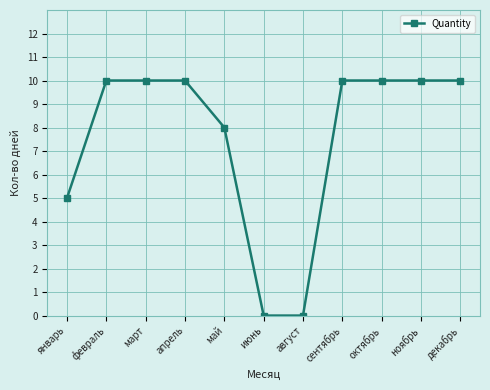

How many lines are shown in the chart?

1